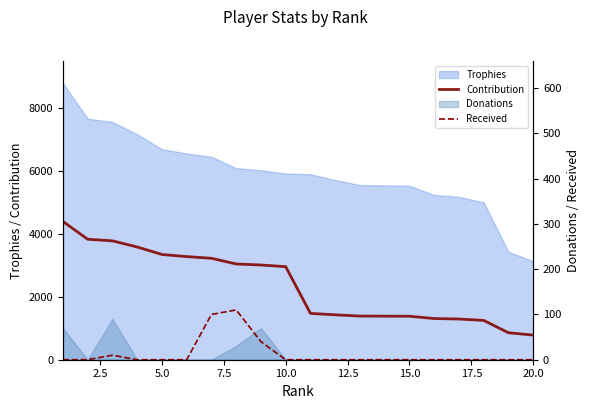

Does the chart display data point markers on the line(s)?

No